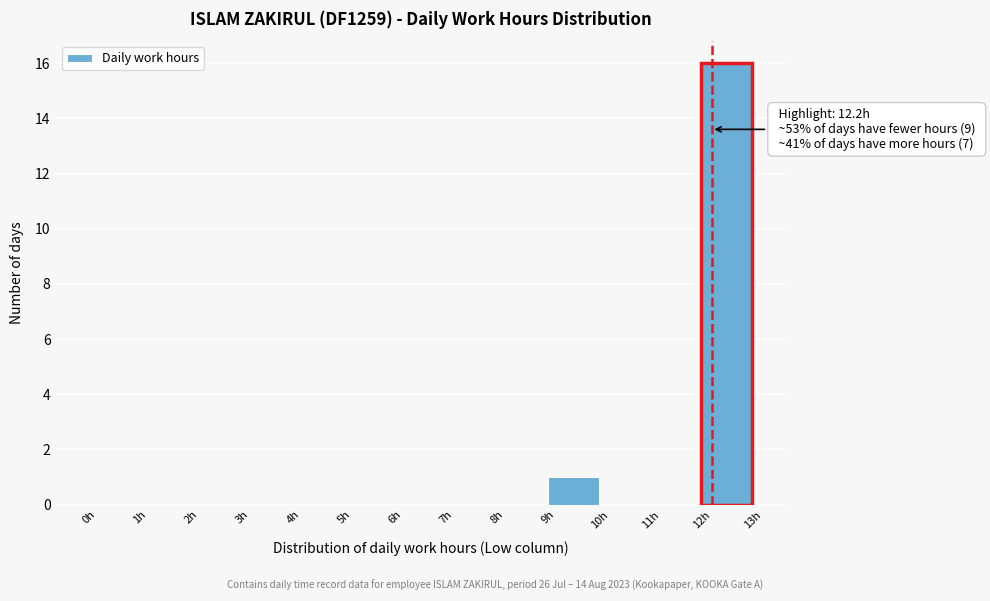

Over which range of the x-axis is the bar tallest?

12 to 13